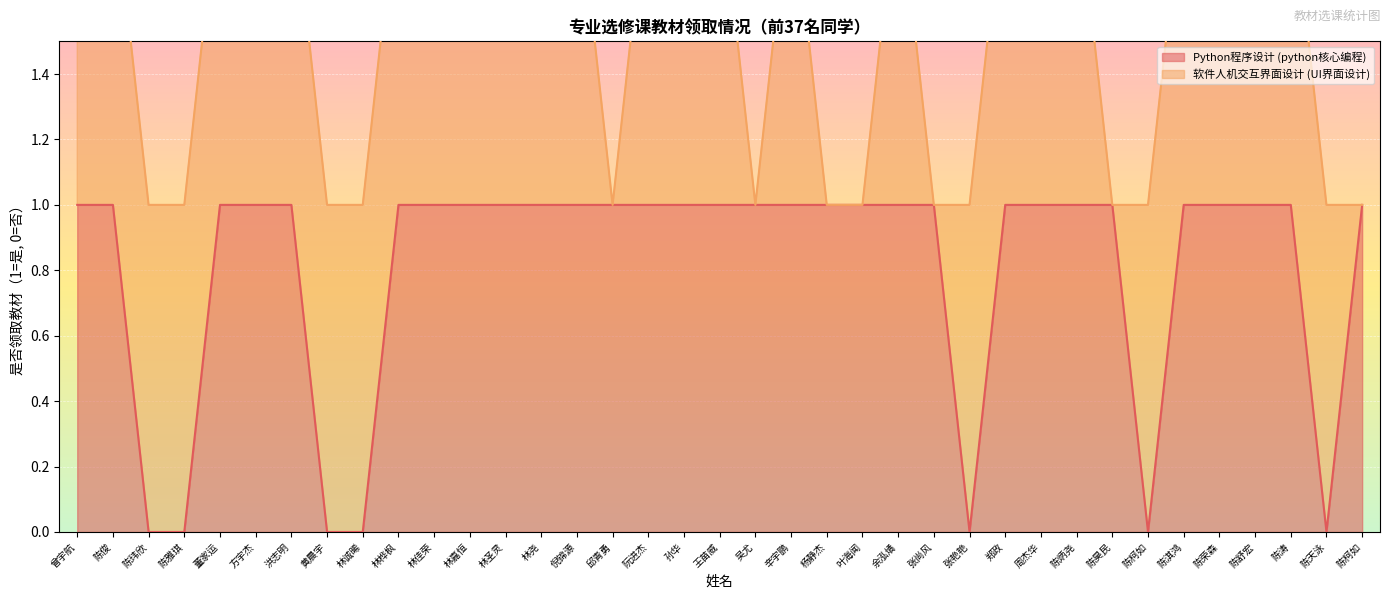

How many values are between 1 and 2?

30